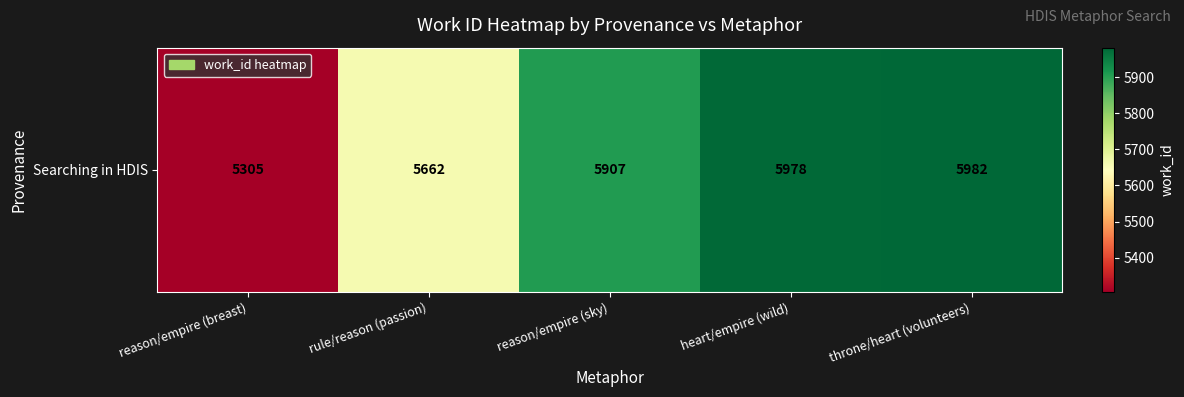

How many data points are less than 5907?

2